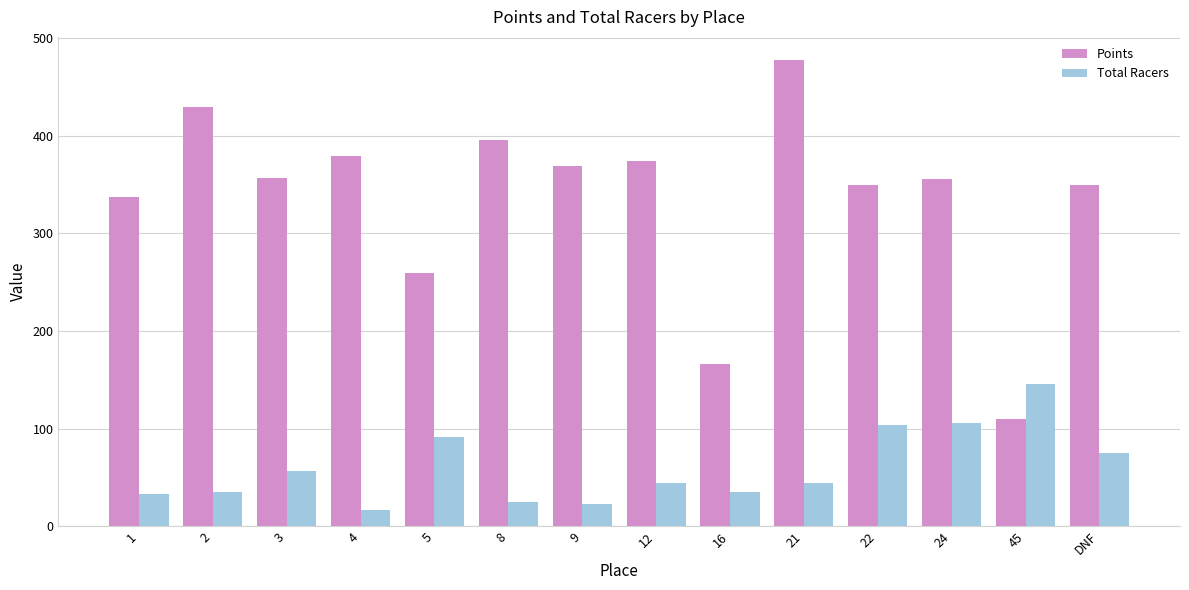

What is the label of the 14th bar from the left?

DNF